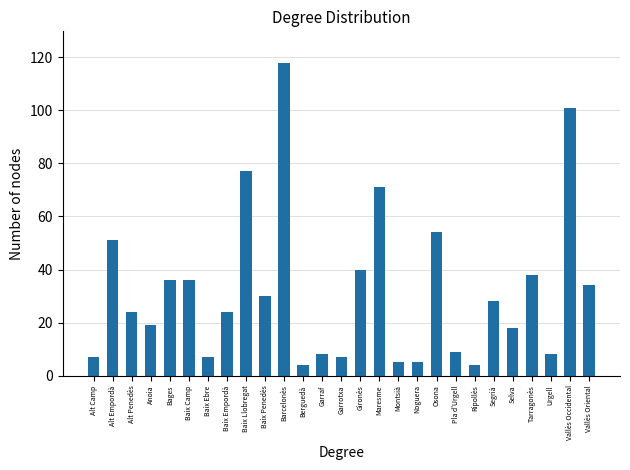

What is the maximum value shown in the chart?

118